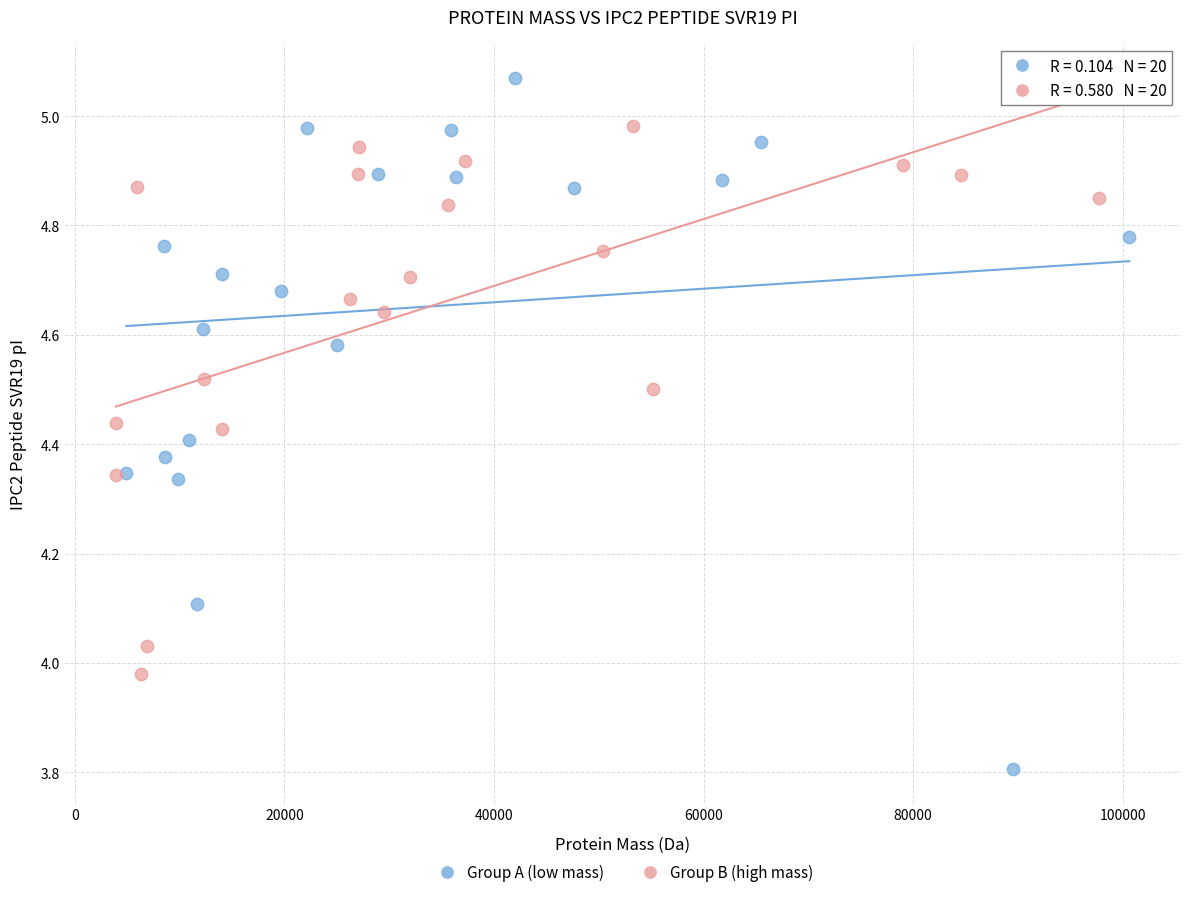

Which series has the widest spread of Y values?

Group A (low mass)